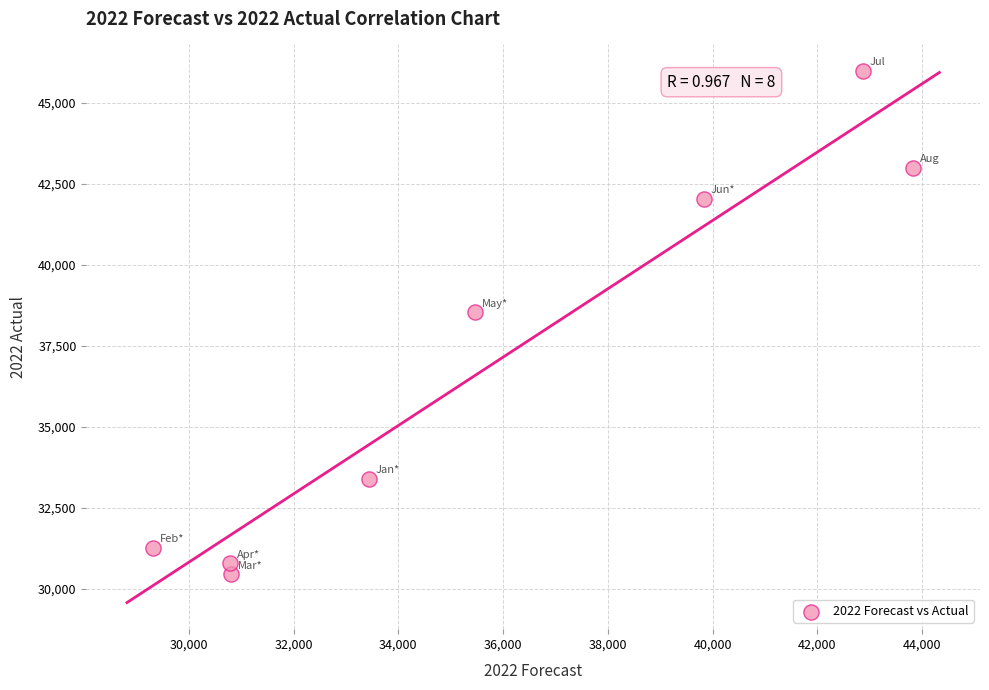

What Y value in the scatter plot is closest to 38214?

38535